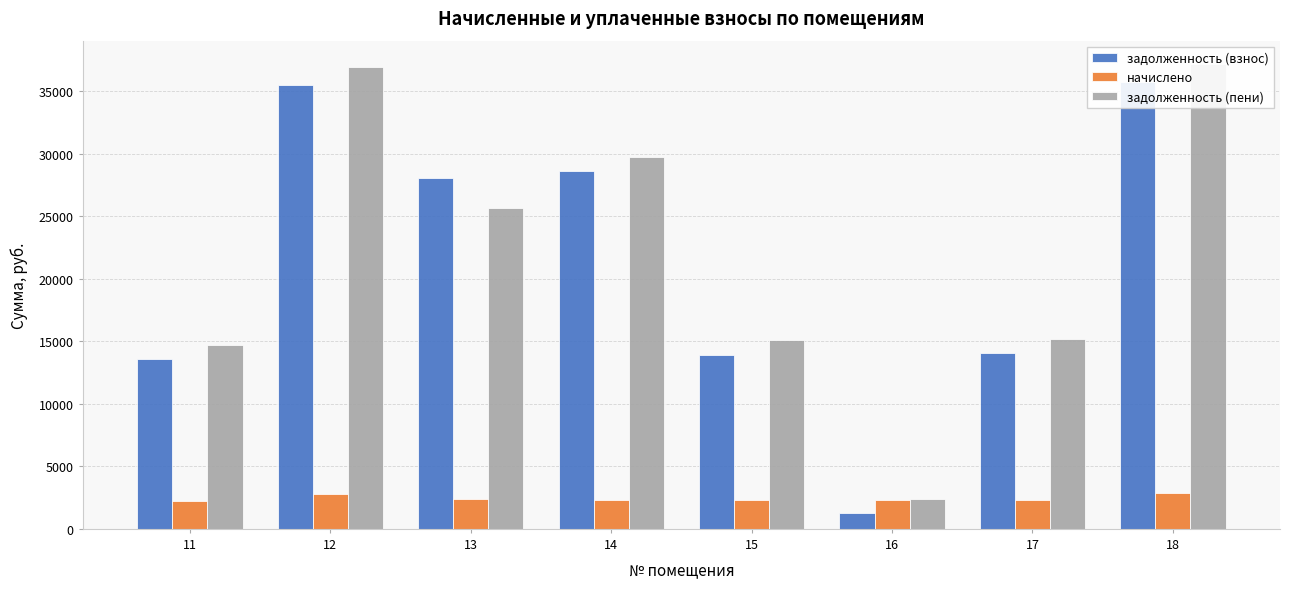

Reading right to left, transcribe all the data shown in this chart.

задолженность (взнос): 35748.6	14063.2	1244.9	13936.8	28589.1	28064.8	35503.6	13589.1
начислено: 2843.1	2277.6	2304.9	2304.9	2273.7	2355.6	2823.6	2265.9
задолженность (пени): 37170.2	15202.0	2397.4	15089.3	29726.0	25676.3	36915.4	14722.1